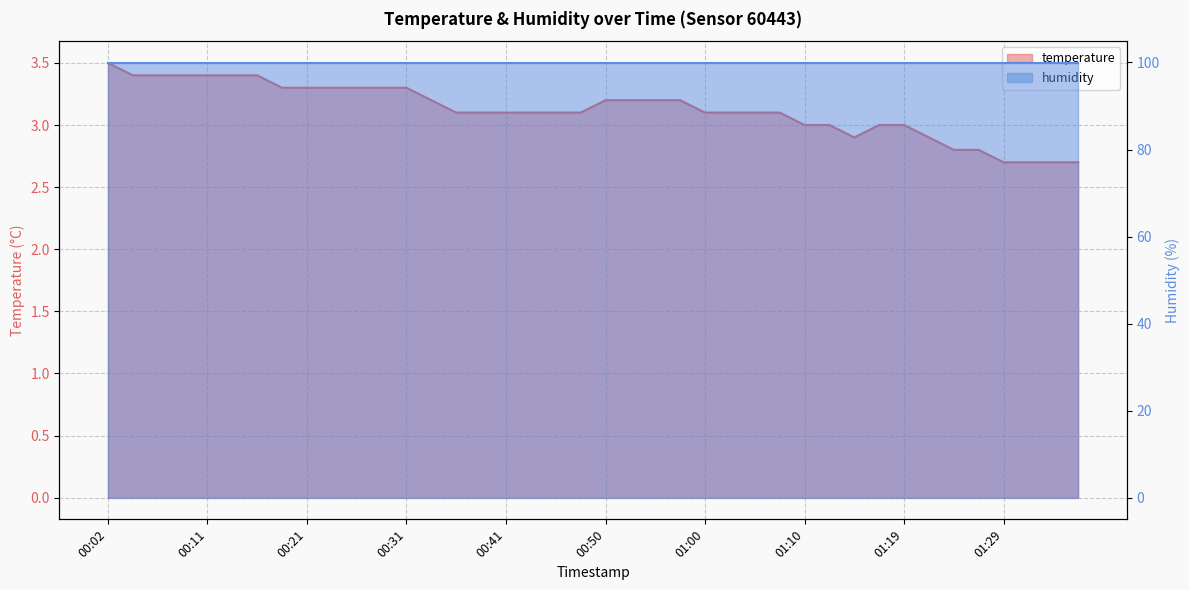

List the labels in order of value, largest first.

00:02, 00:04, 00:06, 00:09, 00:11, 00:14, 00:16, 00:19, 00:21, 00:23, 00:26, 00:28, 00:31, 00:33, 00:50, 00:53, 00:55, 00:58, 00:36, 00:38, 00:41, 00:43, 00:45, 00:48, 01:00, 01:02, 01:05, 01:07, 01:10, 01:12, 01:17, 01:19, 01:15, 01:22, 01:24, 01:27, 01:29, 01:32, 01:34, 01:36